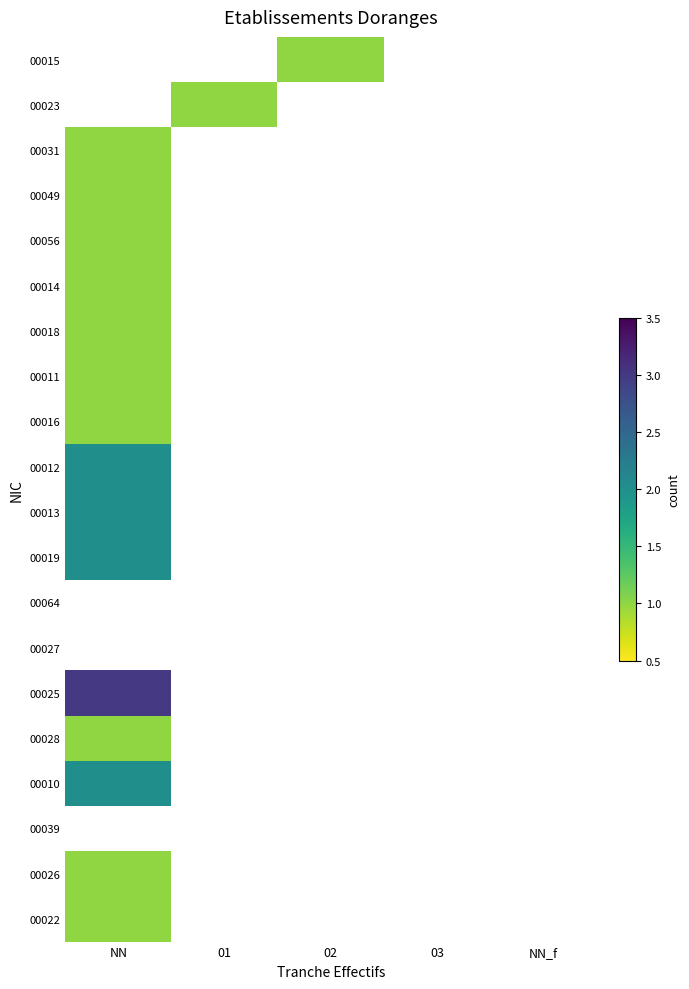

What is the highest value of the 00013 series?

2.0